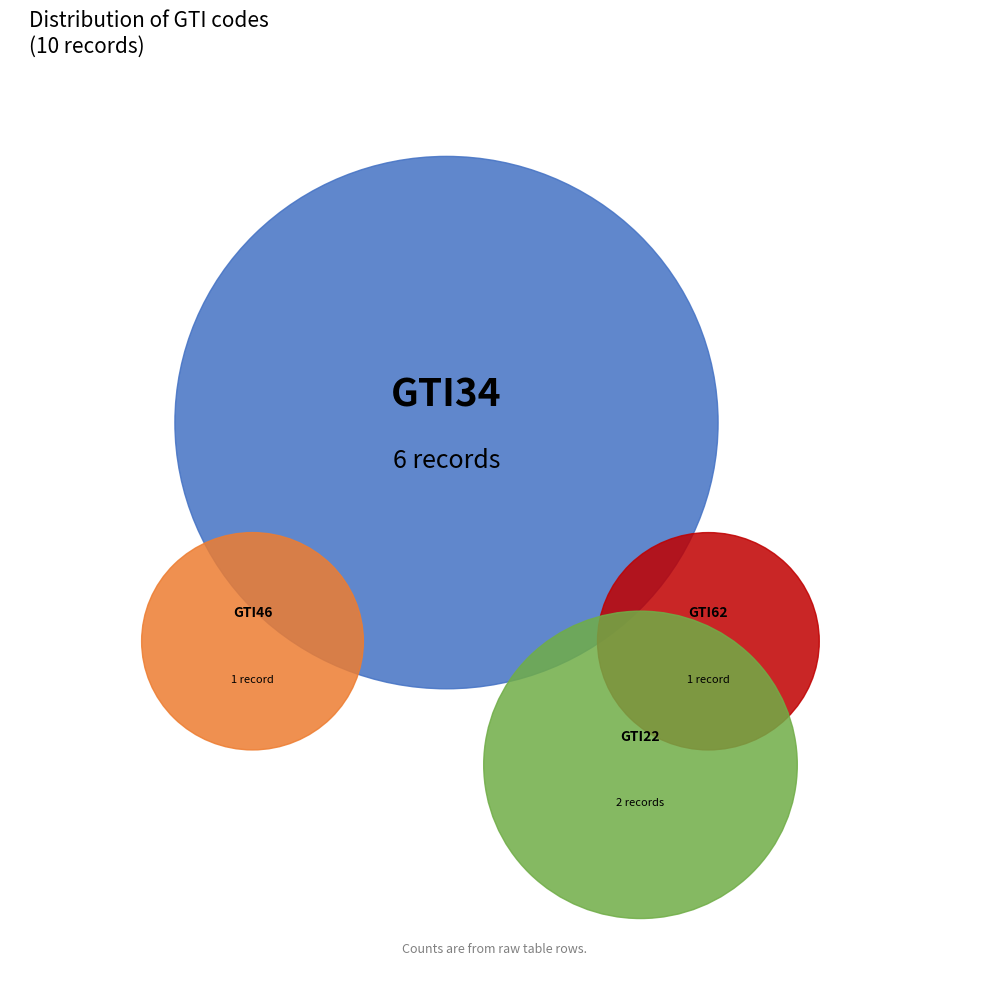

What percentage is NOT represented by GTI34?

40.0%